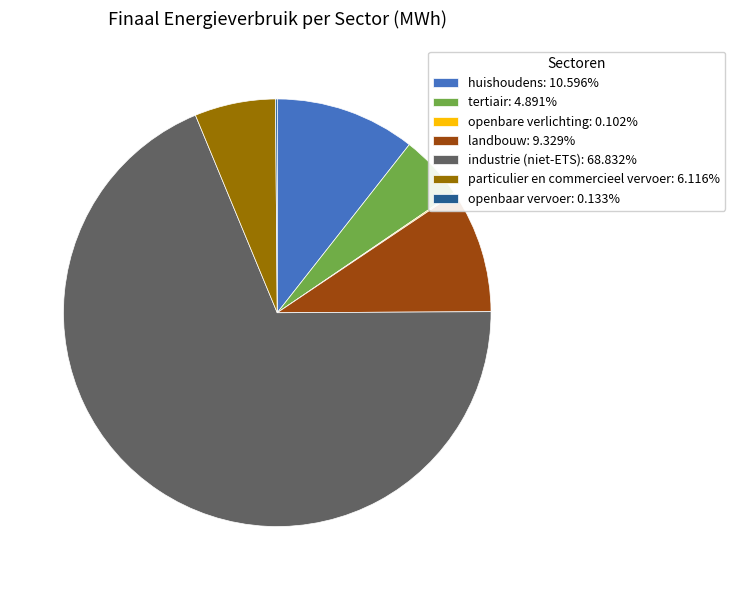

What is the majority slice?

industrie (niet-ETS)